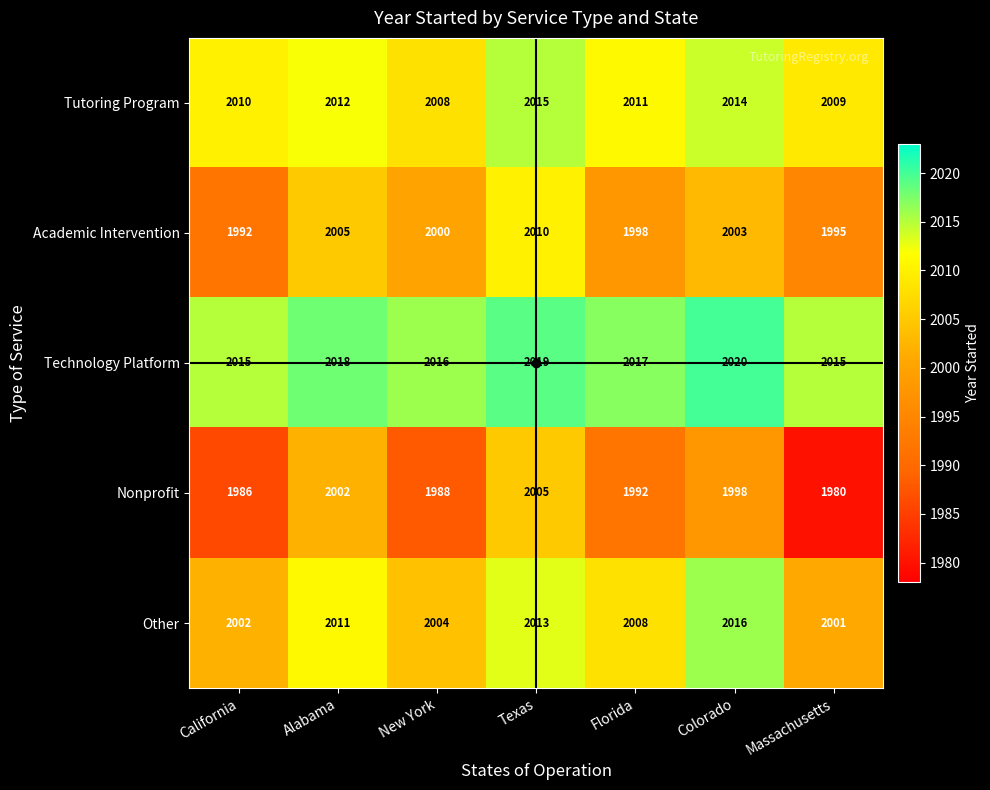

The value of Other at Alabama is 3412. True or false?

False